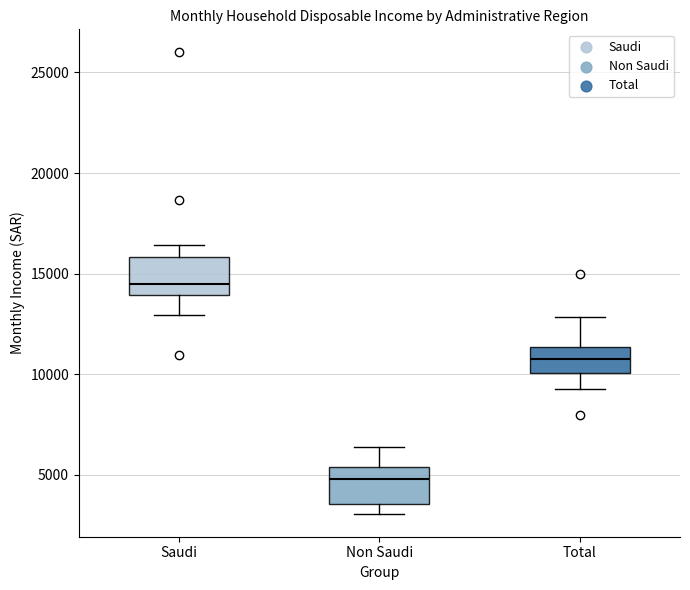

Reading left to right, read every box against the y-axis: the position of its median line, the range the box covers, and the ends of its whiskers. The values are not printed on the chart, so give them approximately, as read against the axis.

Saudi: median 14500, box 14000 to 16000, whiskers 13000 to 16500
Non Saudi: median 5000, box 3500 to 5500, whiskers 3000 to 6500
Total: median 11000, box 10000 to 11500, whiskers 9500 to 13000